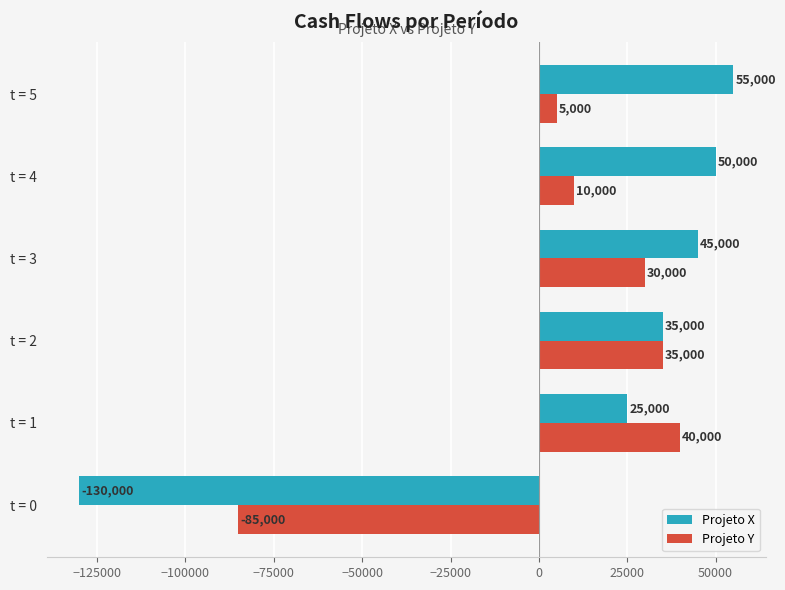

Which series has the largest range (max minus min)?

Projeto X